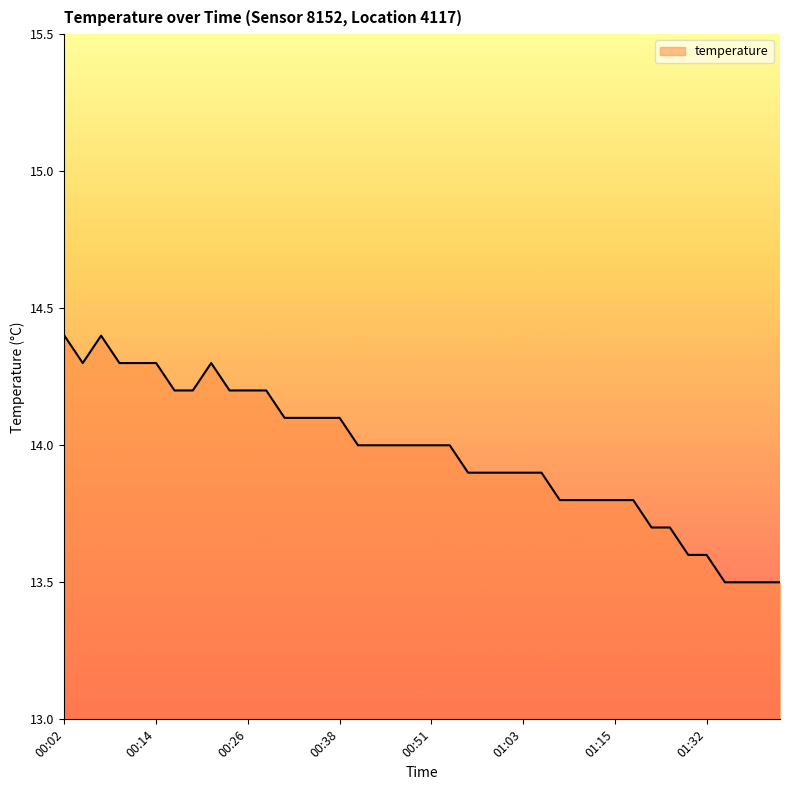

Reading right to left, extract all data points from this chart.

13.5	13.5	13.5	13.5	13.6	13.6	13.7	13.7	13.8	13.8	13.8	13.8	13.8	13.9	13.9	13.9	13.9	13.9	14.0	14.0	14.0	14.0	14.0	14.0	14.1	14.1	14.1	14.1	14.2	14.2	14.2	14.3	14.2	14.2	14.3	14.3	14.3	14.4	14.3	14.4